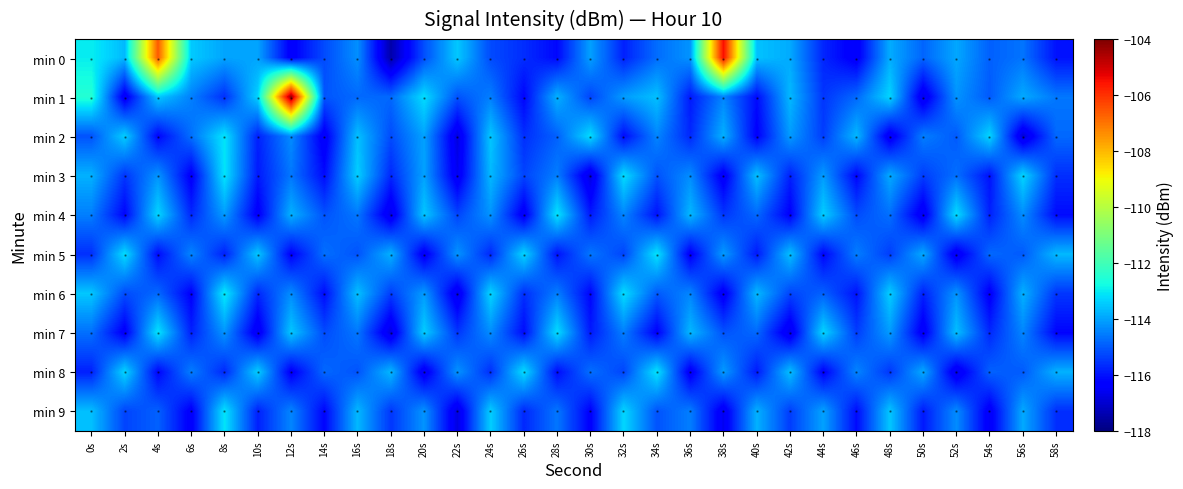

How many series are shown in this chart?

10